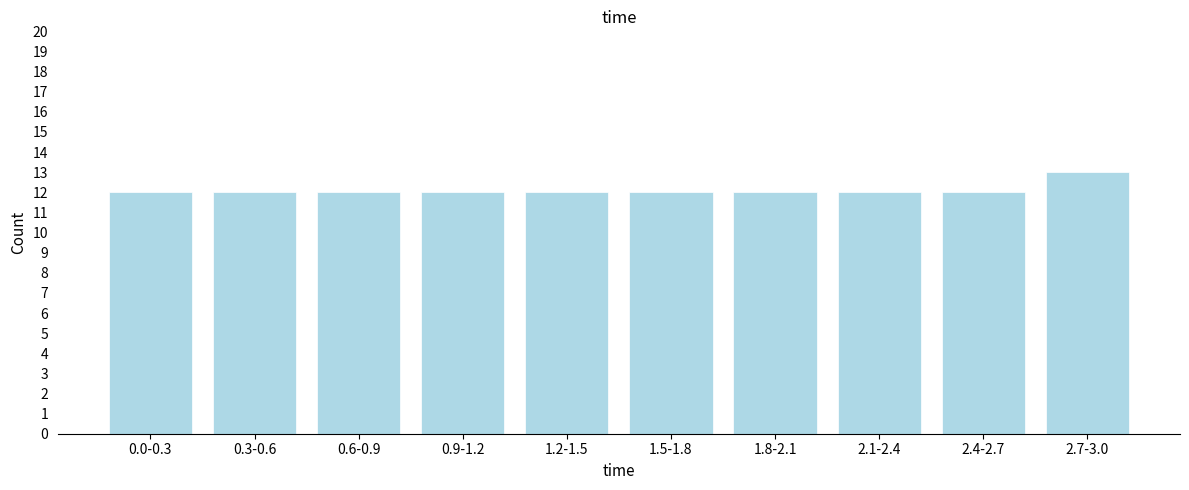

Reading right to left, what are all the values shown in this chart?

2.7-3.0=13	2.4-2.7=12	2.1-2.4=12	1.8-2.1=12	1.5-1.8=12	1.2-1.5=12	0.9-1.2=12	0.6-0.9=12	0.3-0.6=12	0.0-0.3=12